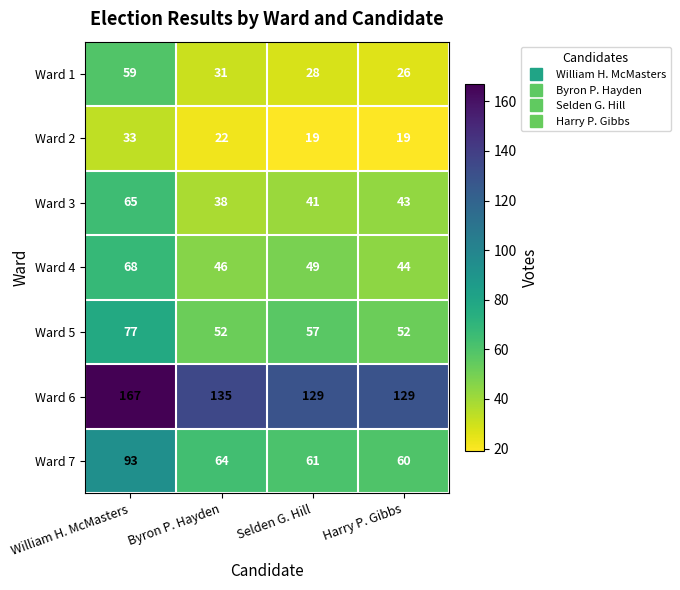

At which label does Ward 5 first exceed 57?

William H. McMasters